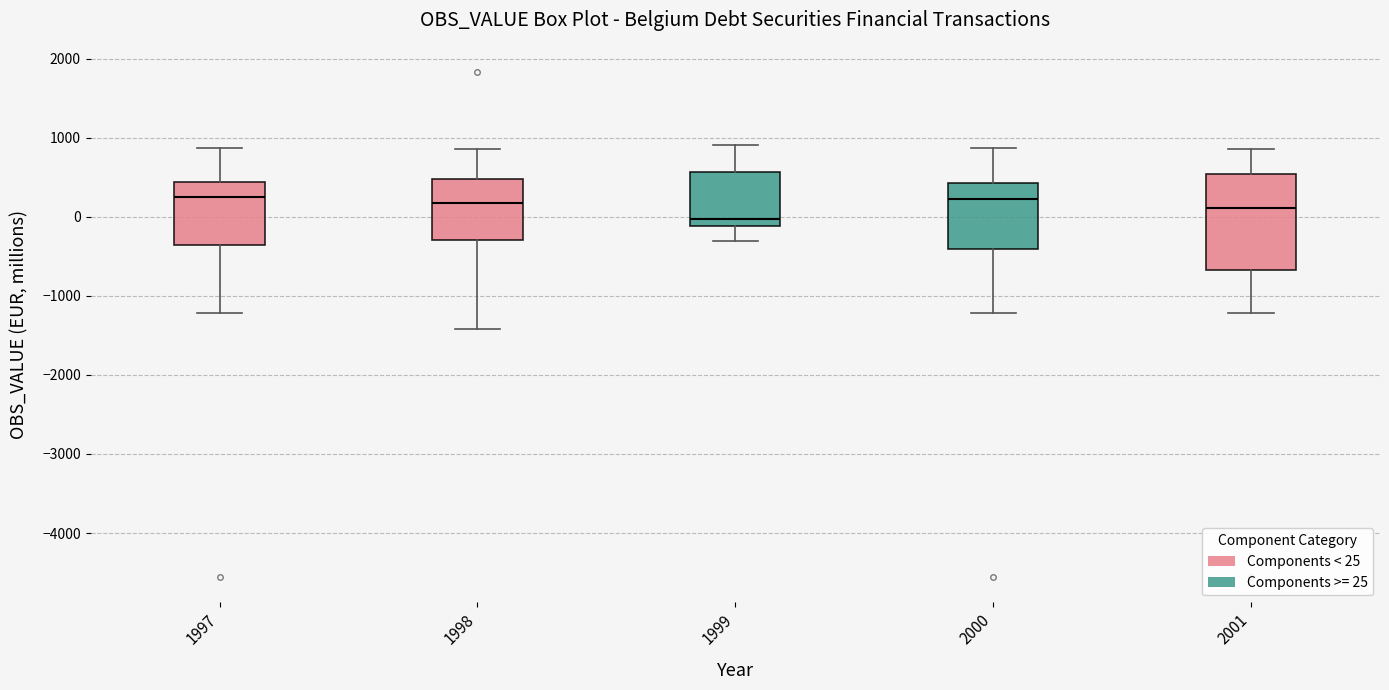

Reading left to right, read every box against the y-axis: the position of its median line, the range the box covers, and the ends of its whiskers. The values are not printed on the chart, so give them approximately, as read against the axis.

1997: median 200, box -400 to 400, whiskers -1200 to 900
1998: median 200, box -300 to 500, whiskers -1400 to 900
1999: median 0, box -100 to 600, whiskers -300 to 900
2000: median 200, box -400 to 400, whiskers -1200 to 900
2001: median 100, box -700 to 500, whiskers -1200 to 900